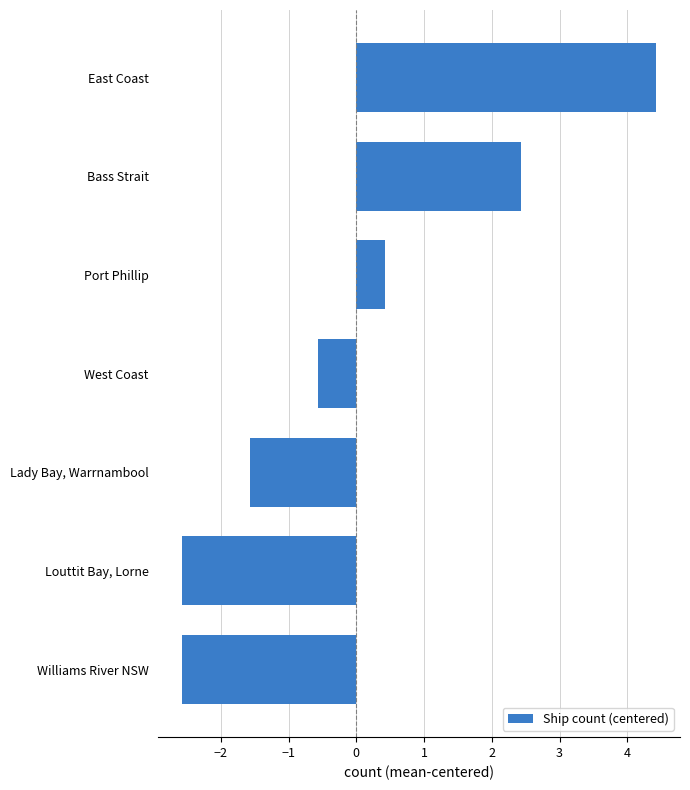

How many values are below zero?

4